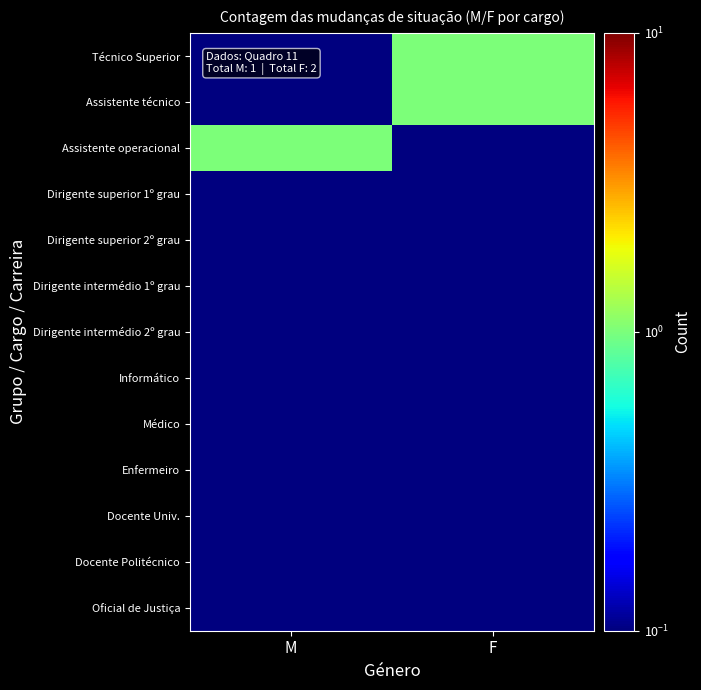

What is the difference between the highest and lowest values at F?

0.9